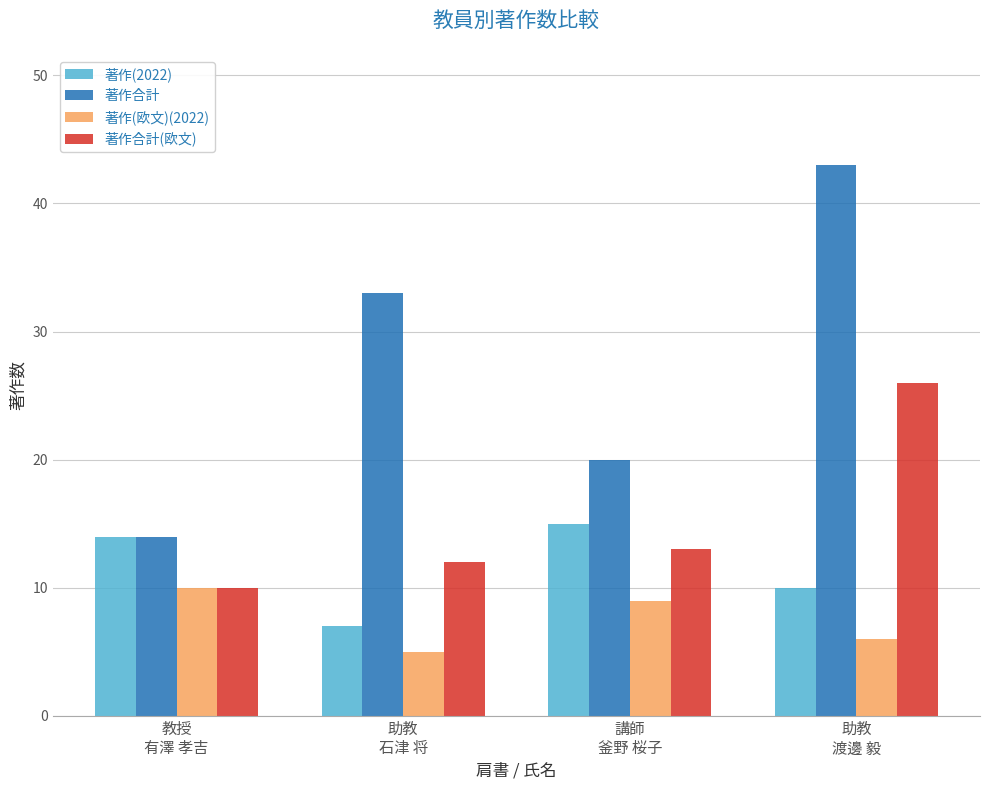

Are the bars horizontal?

No